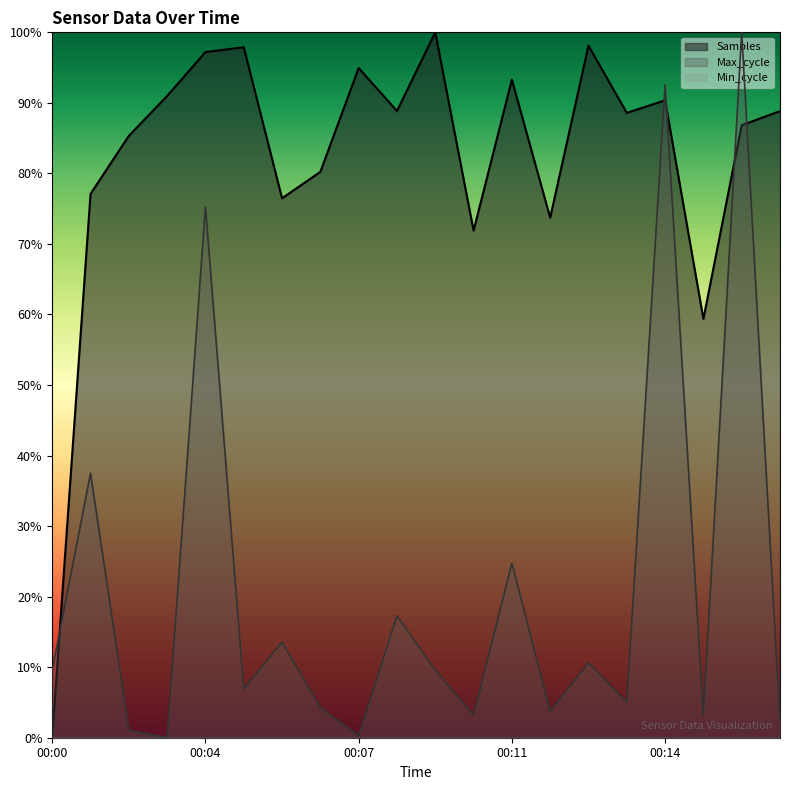

Reading left to right, transcribe all the data shown in this chart.

Samples: 0.0	0.8	0.9	0.9	1.0	1.0	0.8	0.8	0.9	0.9	1.0	0.7	0.9	0.7	1.0	0.9	0.9	0.6	0.9	0.9
Max_cycle: 0.1	0.4	0.0	0.0	0.8	0.1	0.1	0.0	0.0	0.2	0.1	0.0	0.2	0.0	0.1	0.1	0.9	0.0	1.0	0.0